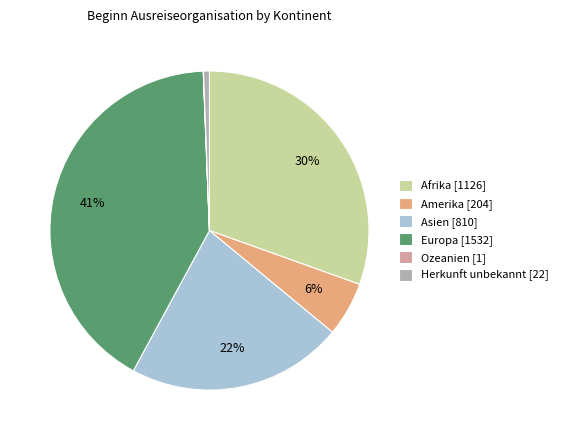

The Afrika [1126] slice represents 17% of the pie. True or false?

False